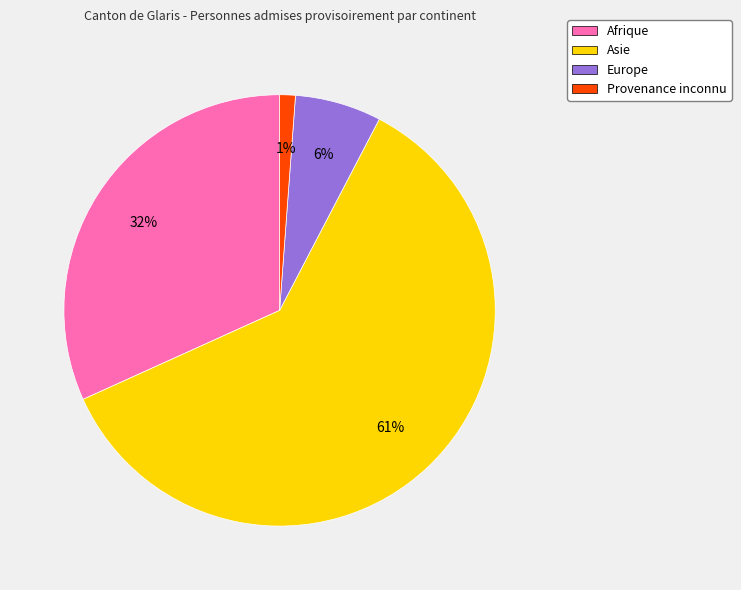

Rank the categories by value from highest to lowest.

Asie, Afrique, Europe, Provenance inconnu